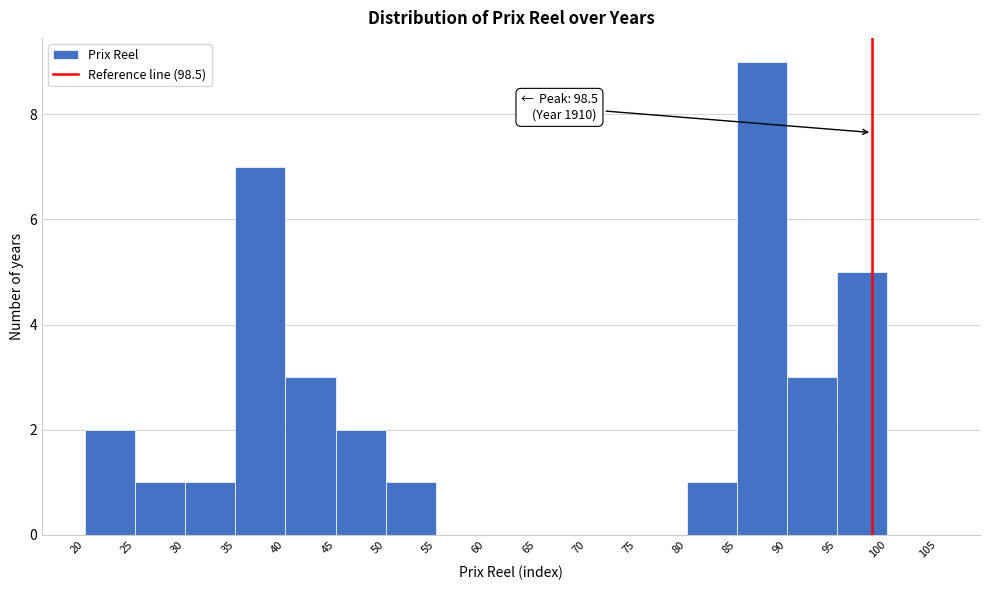

Which range on the x-axis has the tallest bar?

85 to 90